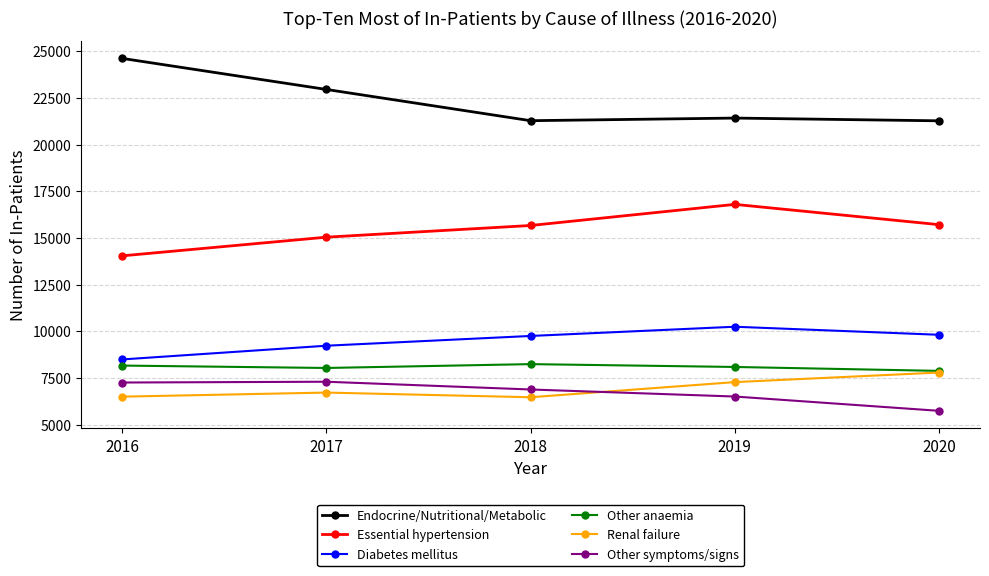

Is it true that Endocrine/Nutritional/Metabolic equals 37304 at 2017?

False